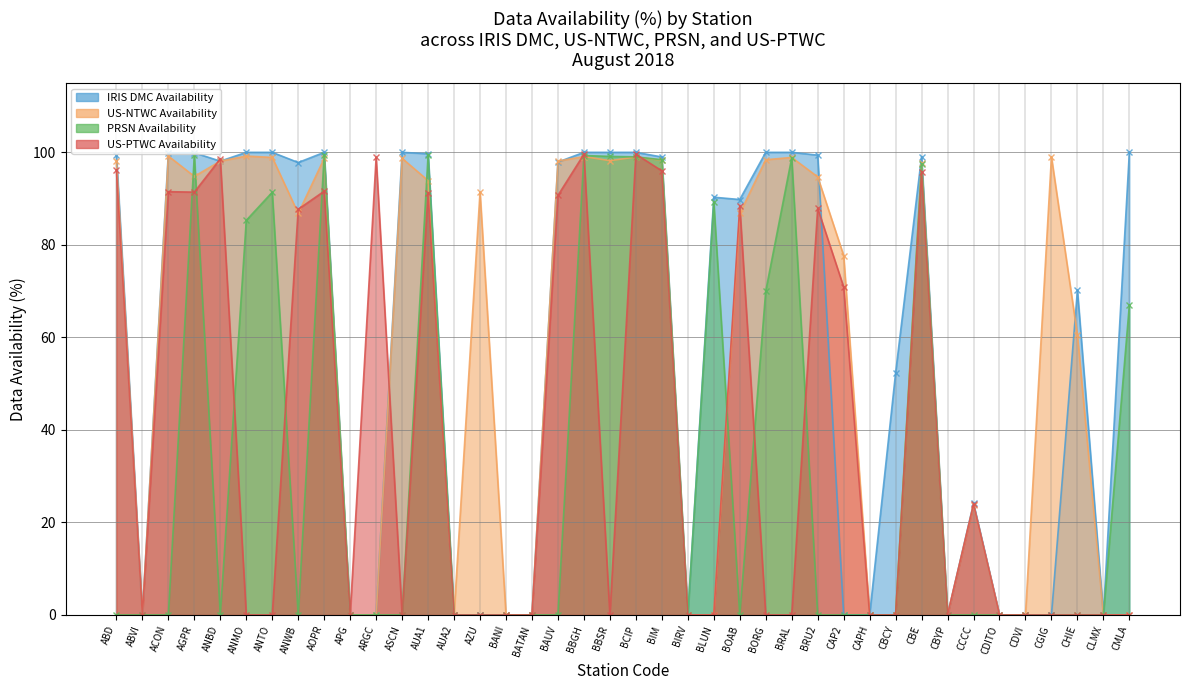

What is the greatest value displayed?

100.0